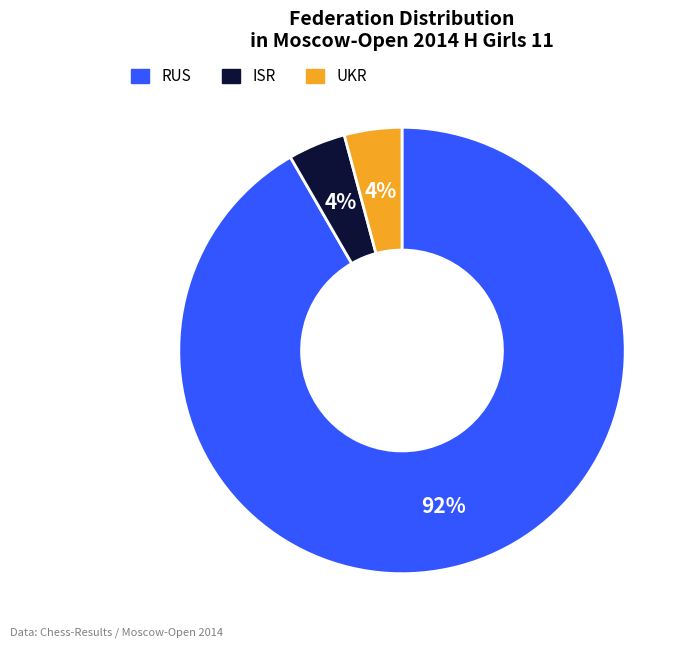

How many slices are in this pie chart?

3